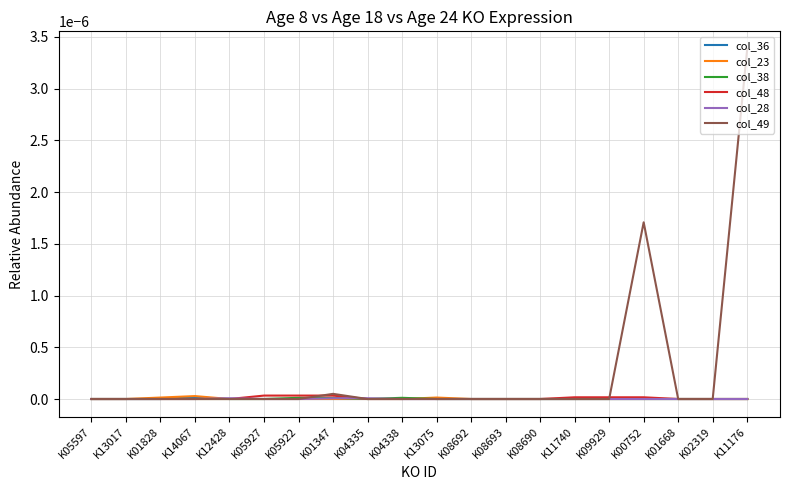

At which category is the sum across all series the highest?

K11176